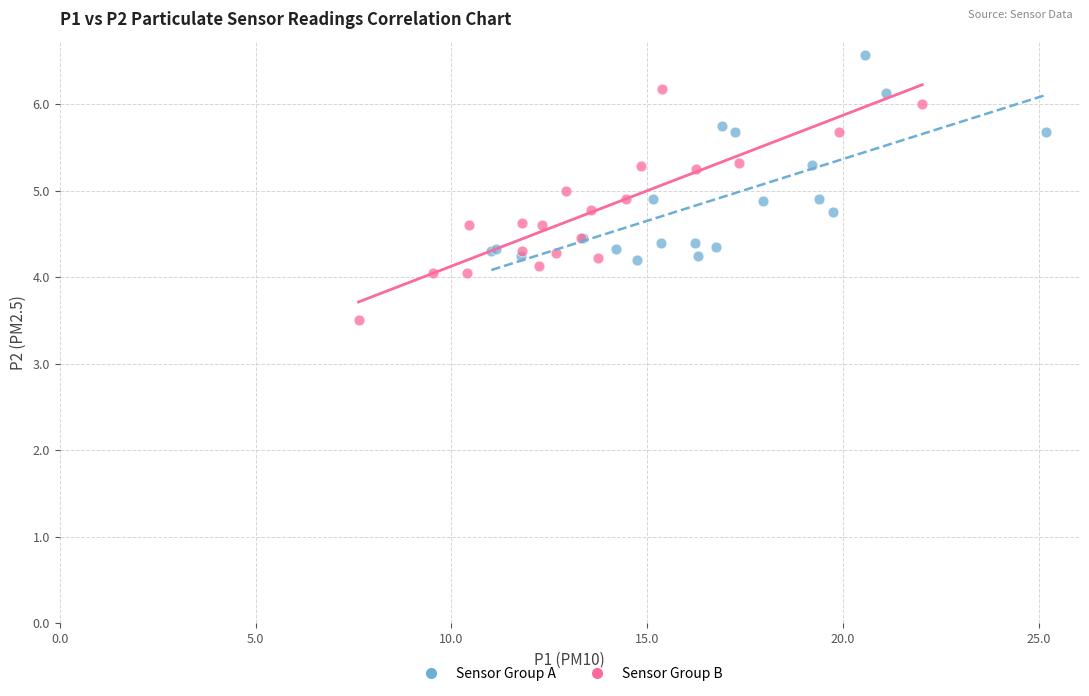

Which series reaches the maximum Y coordinate?

Sensor Group A